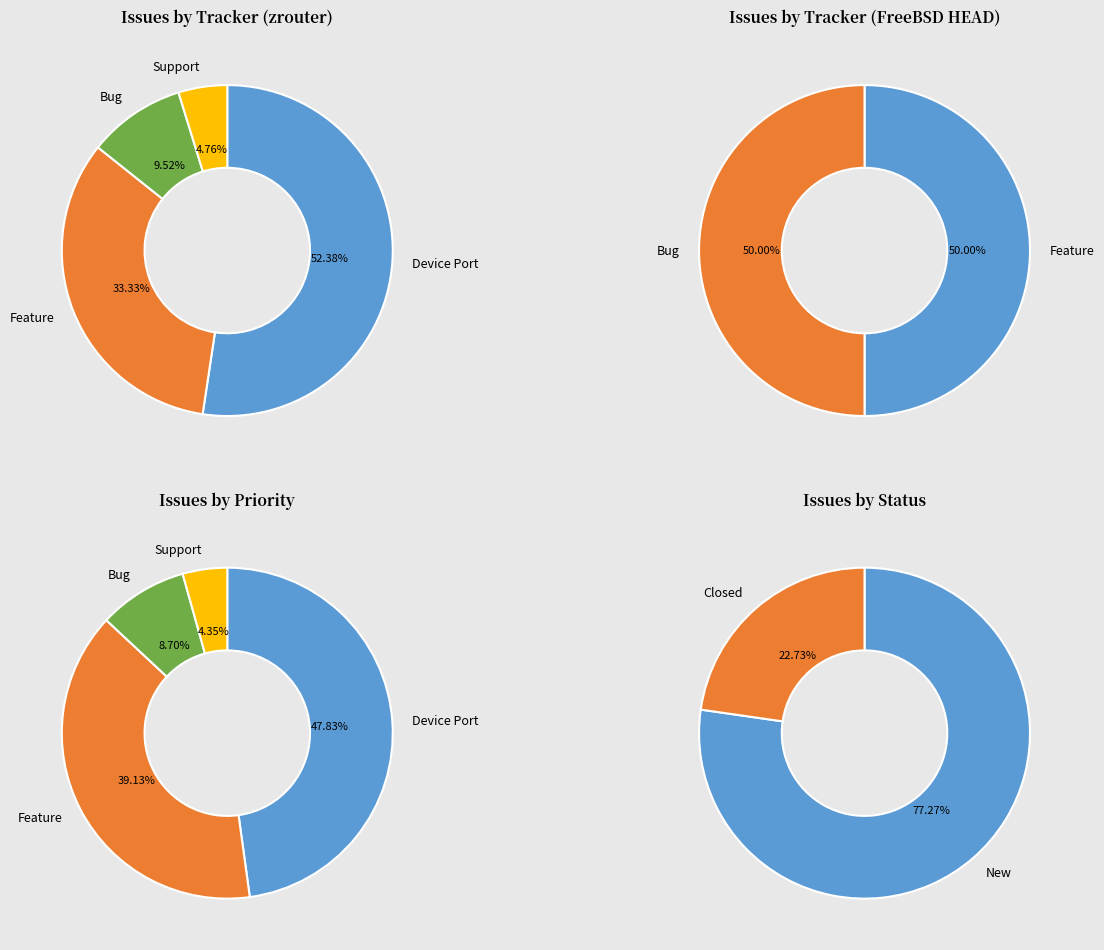

Which slice is the largest?

Device Port